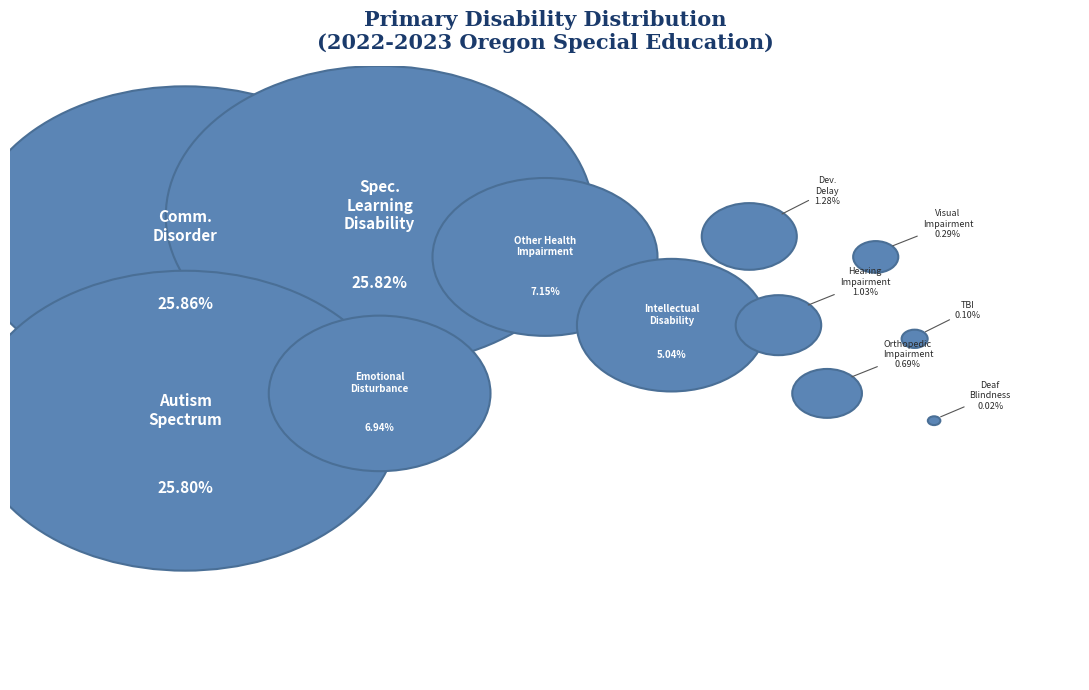

Count the number of slices in the pie.

12